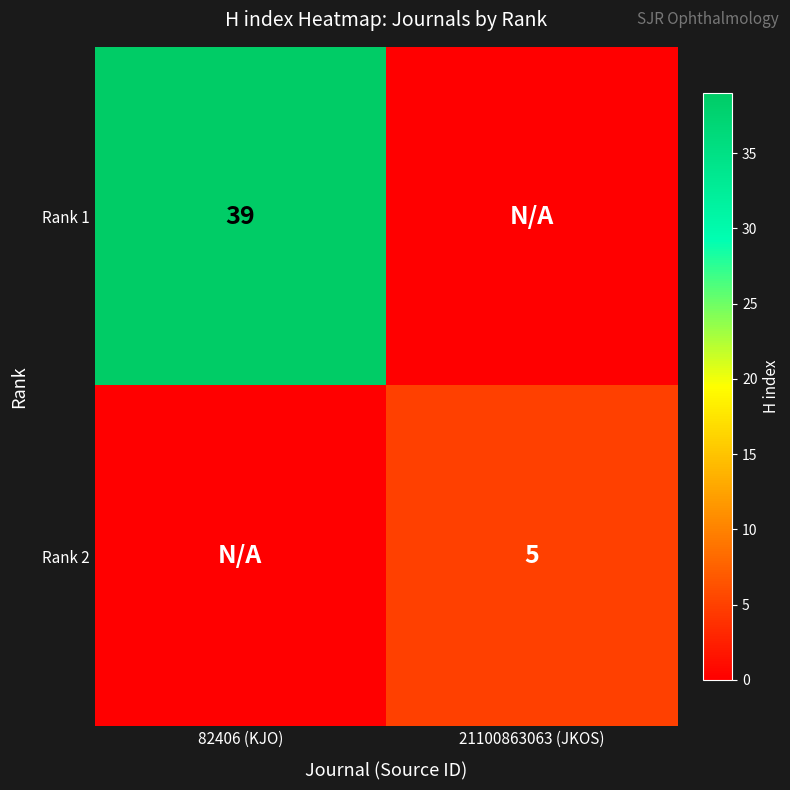

Is the value of Rank 2 at 21100863063 (JKOS) greater than the value of Rank 1 at 82406 (KJO)?

No